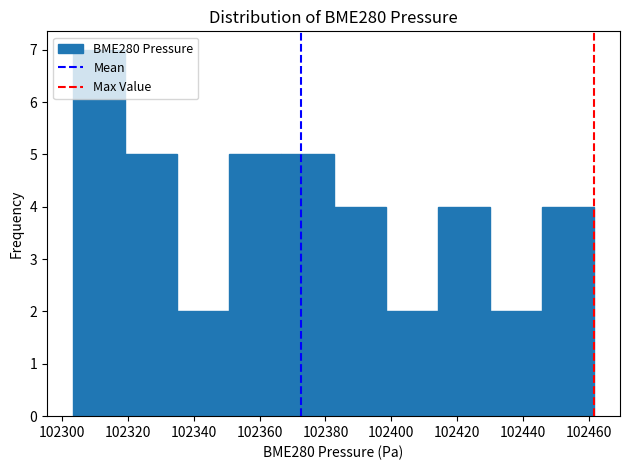

Reading left to right, transcribe this chart: for each bar, give the range it covers on the x-axis and its height. Neither the bar edges nor the heights are printed on the chart, so give them approximately, as read against the axes.

102304 to 102320: 7
102320 to 102334: 5
102334 to 102350: 2
102350 to 102366: 5
102366 to 102382: 5
102382 to 102398: 4
102398 to 102414: 2
102414 to 102430: 4
102430 to 102446: 2
102446 to 102462: 4